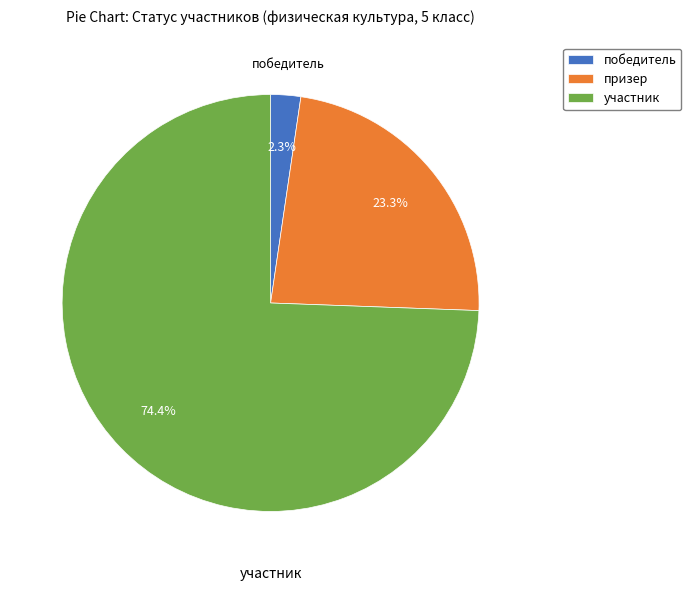

To the nearest percent, what percentage of the pie is победитель?

2%